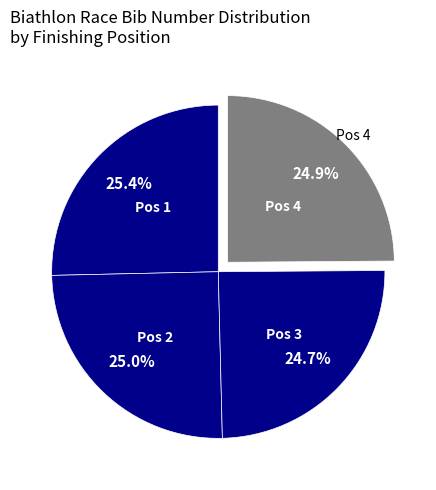

How many slices are in this pie chart?

4